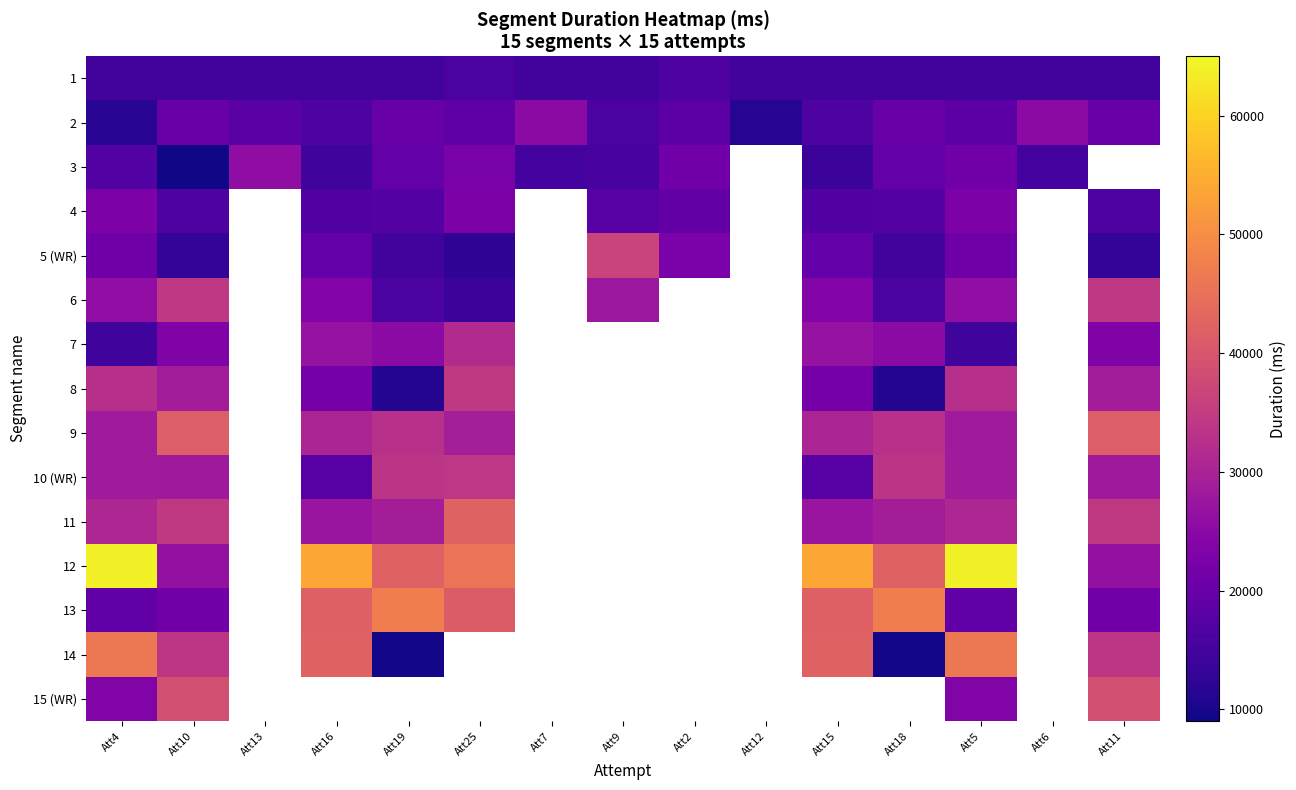

Which has a higher value, Att18 or Att6?

Att18